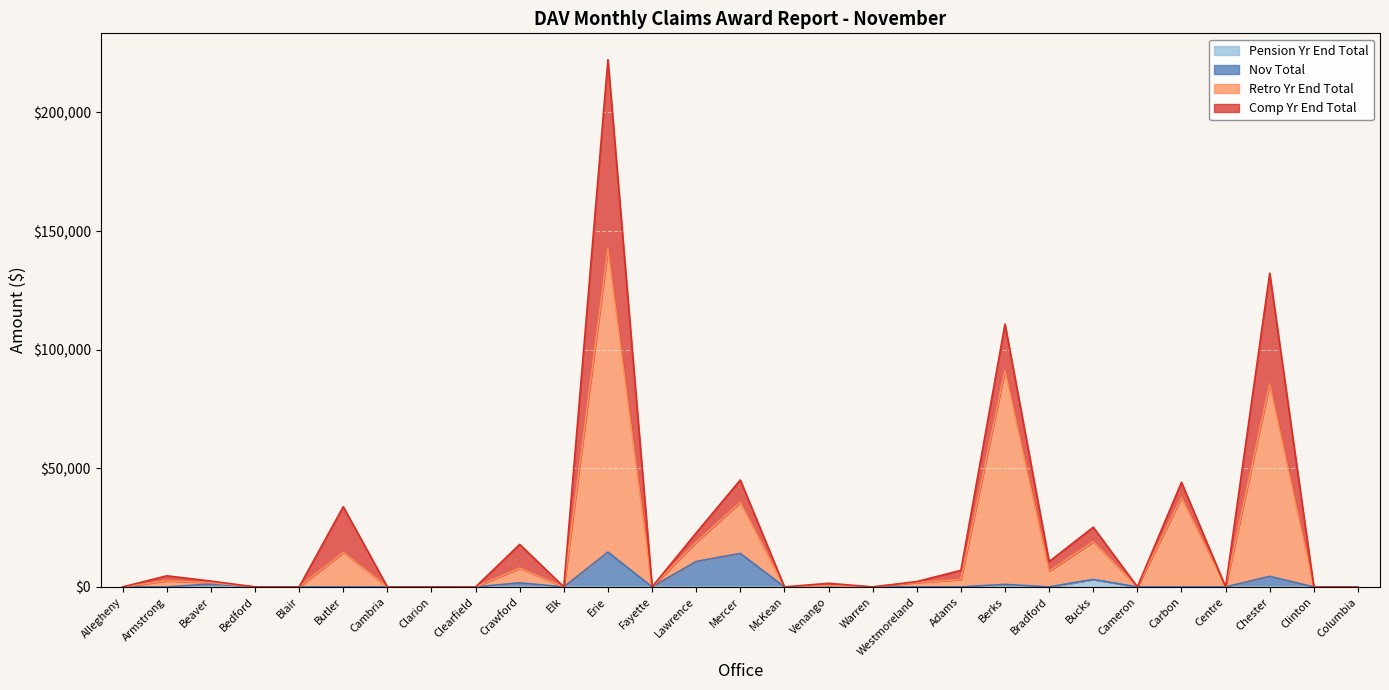

At which category is the sum across all series the highest?

Erie